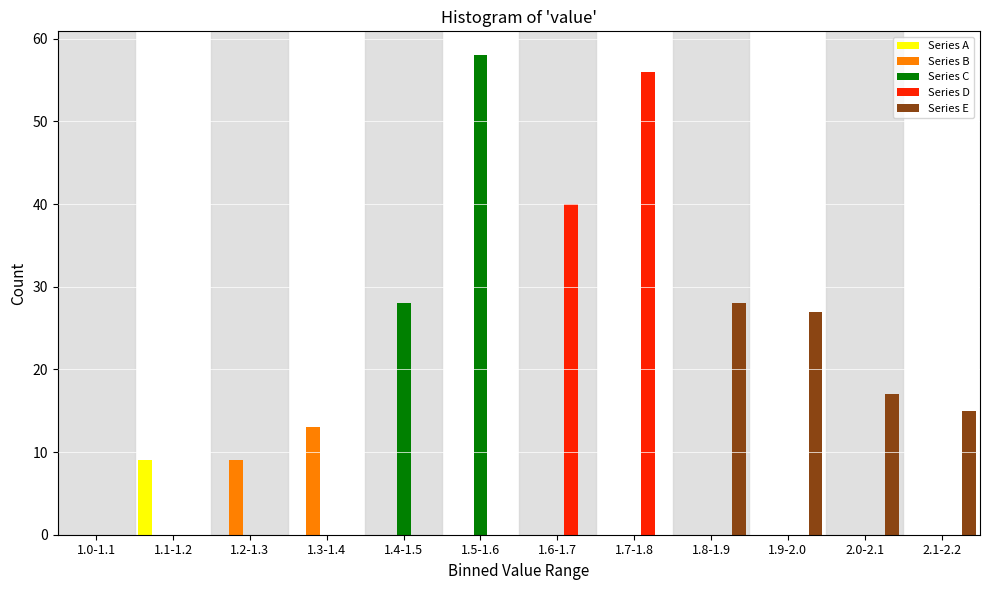

Between 1.1-1.2 and 1.8-1.9, which series saw the biggest shift?

Series E